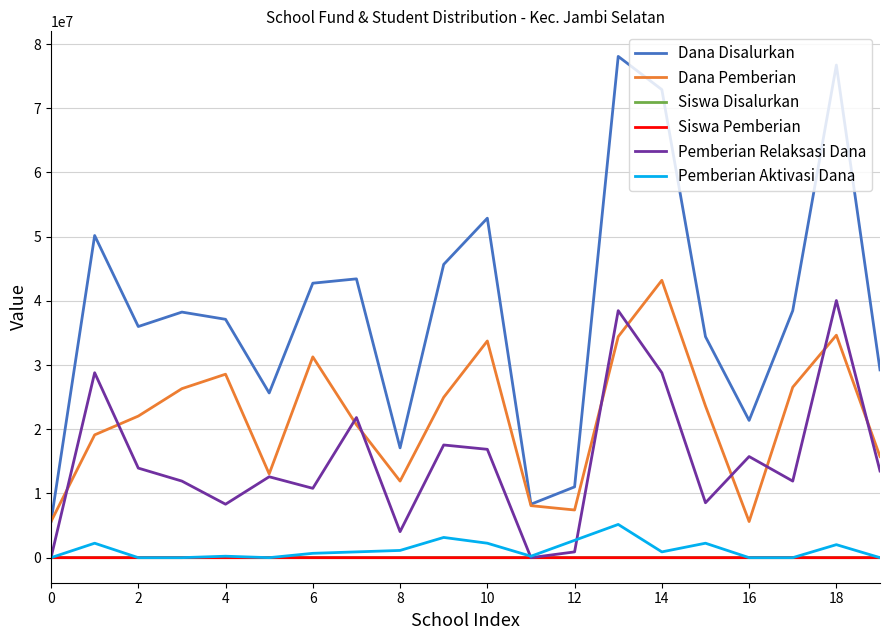

True or false: Pemberian Relaksasi Dana and Dana Disalurkan cross at least once.

False